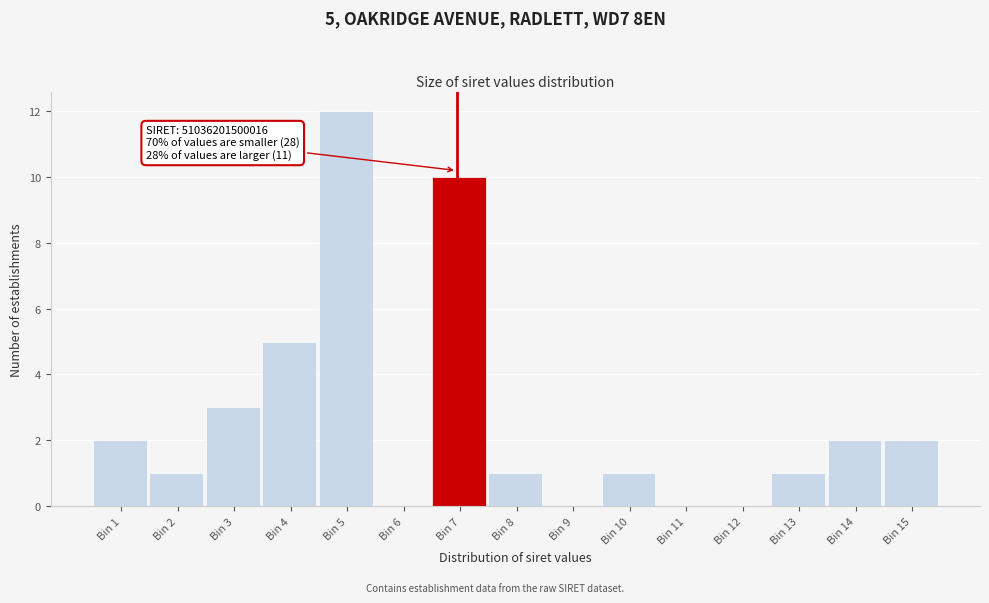

Reading left to right, list all the values displayed in this chart.

Bin 1=2	Bin 2=1	Bin 3=3	Bin 4=5	Bin 5=12	Bin 6=0	Bin 7=10	Bin 8=1	Bin 9=0	Bin 10=1	Bin 11=0	Bin 12=0	Bin 13=1	Bin 14=2	Bin 15=2